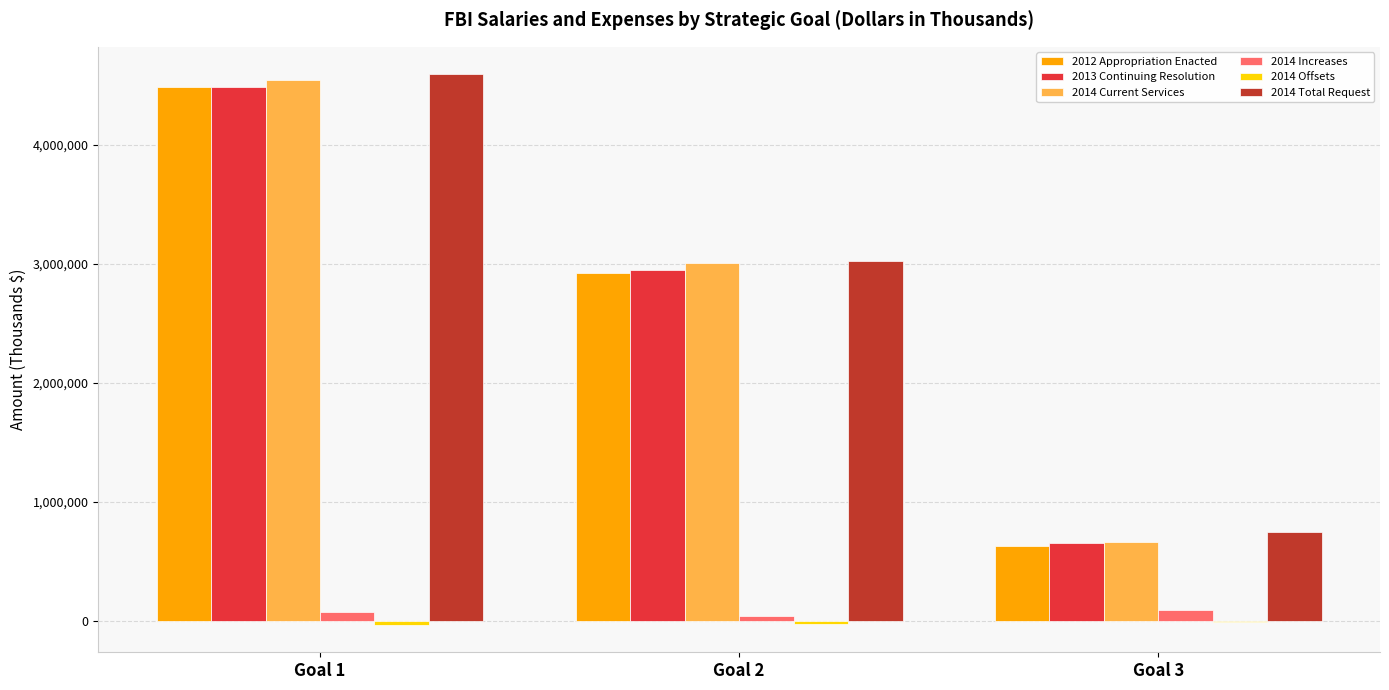

Is the value of 2014 Current Services at Goal 1 greater than the value of 2013 Continuing Resolution at Goal 2?

Yes